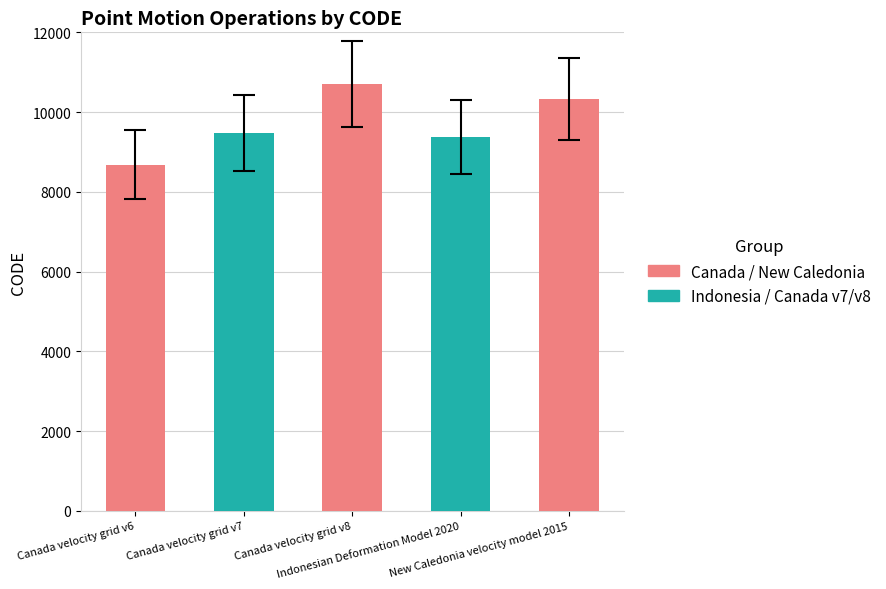

Is it true that the value at Canada velocity grid v8 is 16960.4?

False